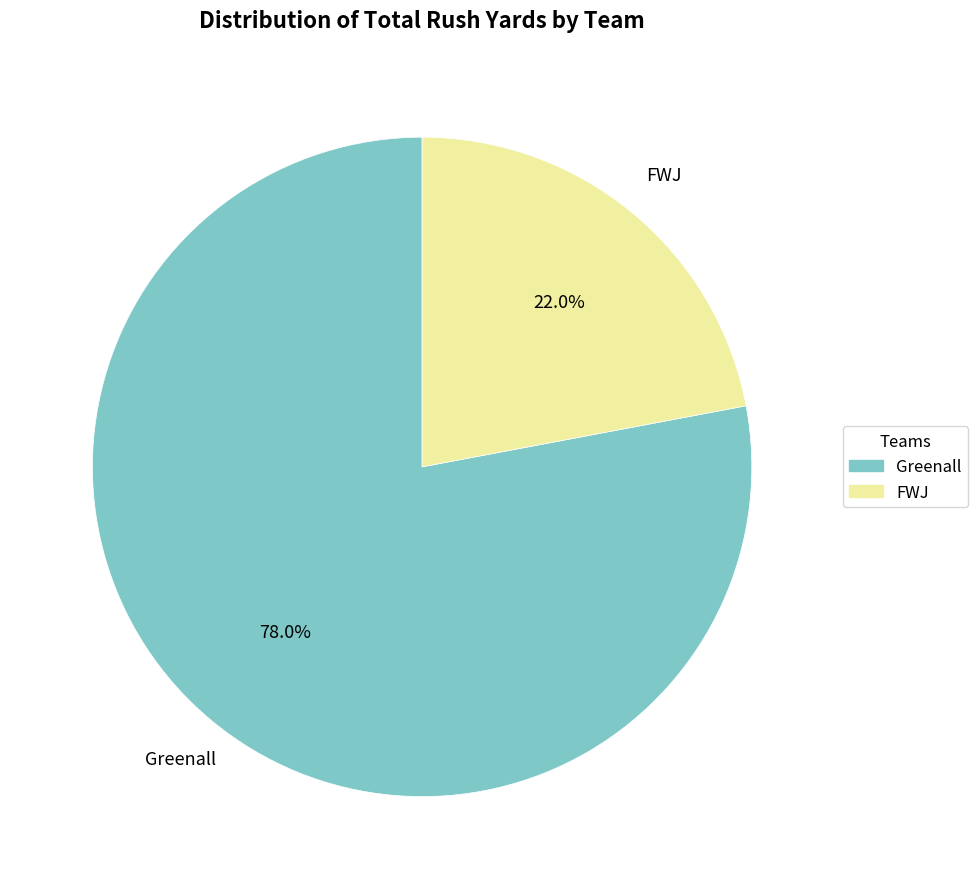

Does any single category account for the majority?

Yes